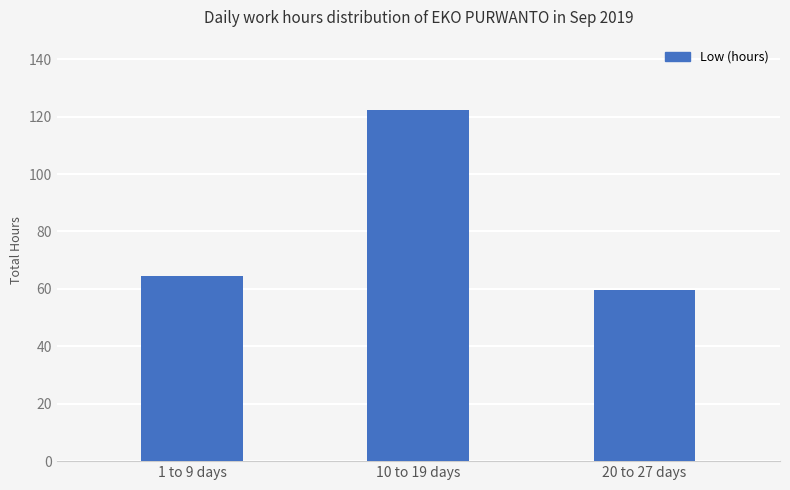

List the labels in order of value, smallest first.

20 to 27 days, 1 to 9 days, 10 to 19 days